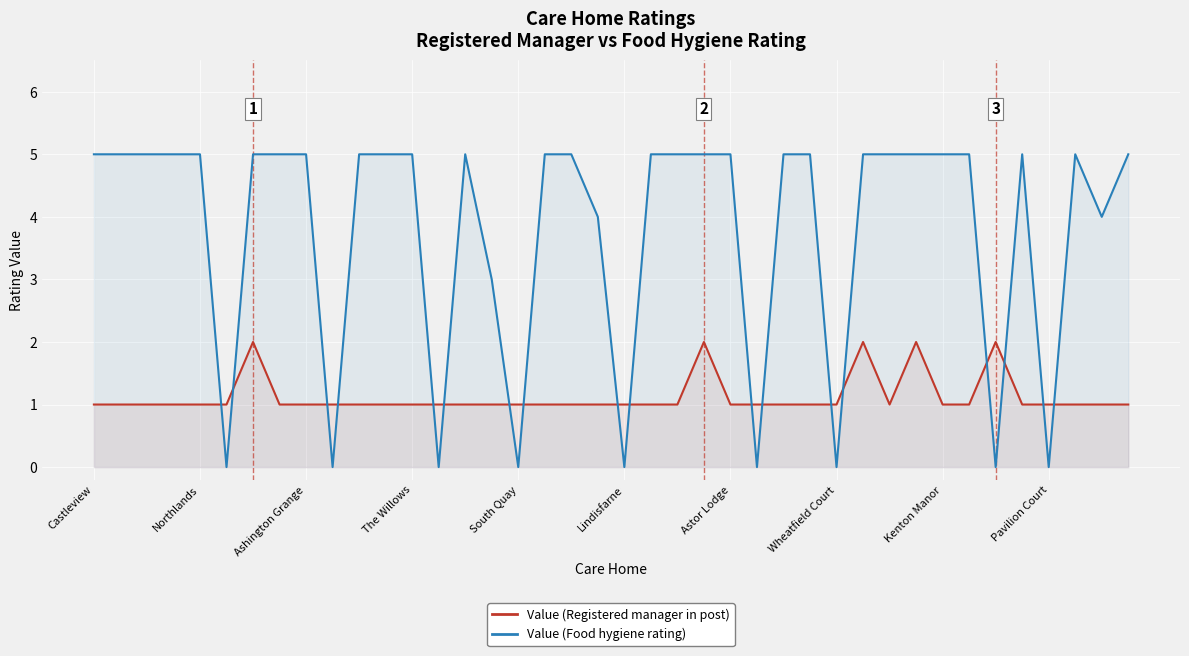

How many values in Value (Food hygiene rating) are above zero?

31